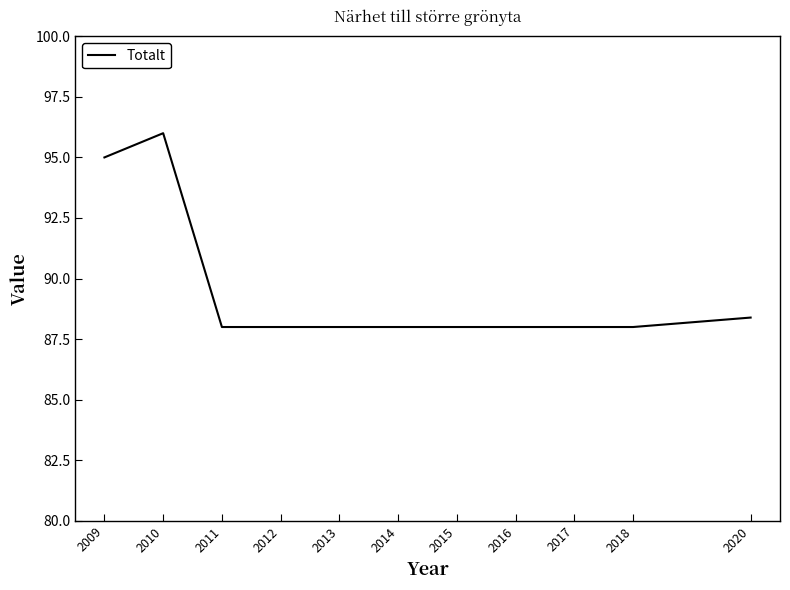

The chart shows a value of 88.0 at 2013. True or false?

True